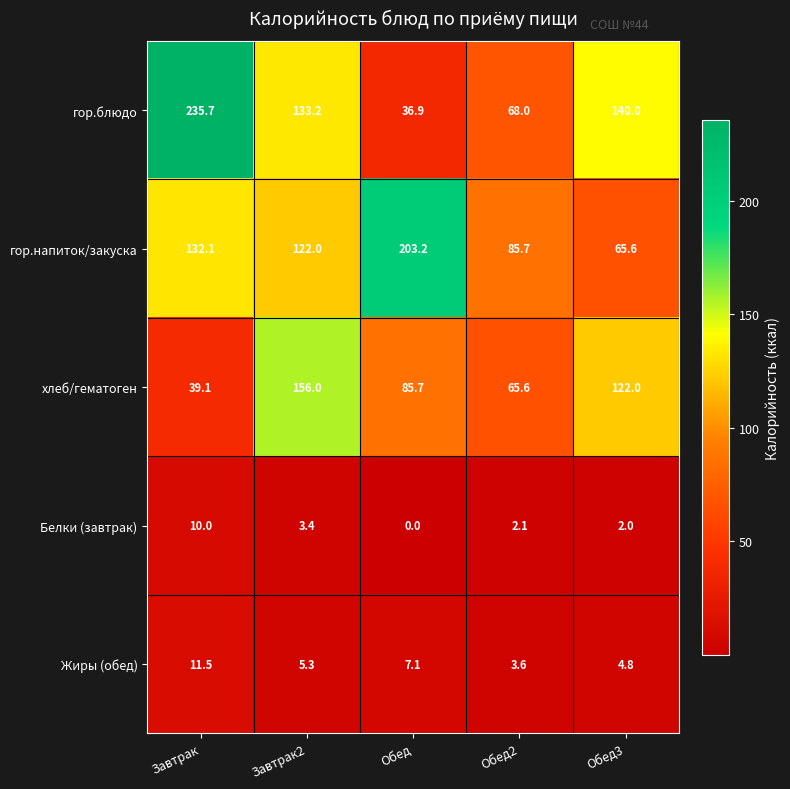

What is the difference between the highest and lowest values at Обед3?

138.0